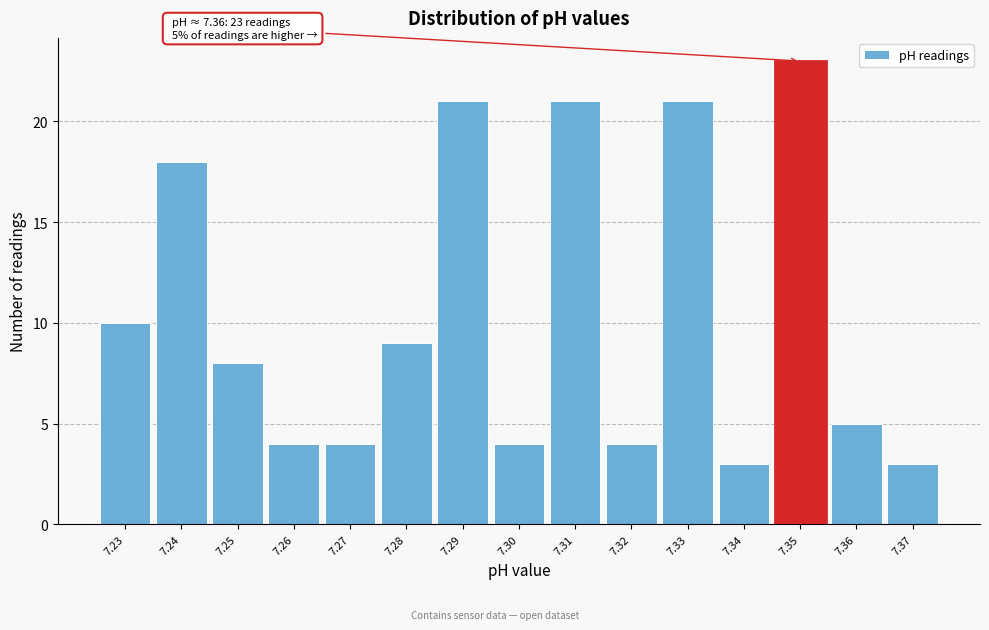

Reading right to left, extract all data points from this chart.

7.37=3	7.36=5	7.35=23	7.34=3	7.33=21	7.32=4	7.31=21	7.30=4	7.29=21	7.28=9	7.27=4	7.26=4	7.25=8	7.24=18	7.23=10